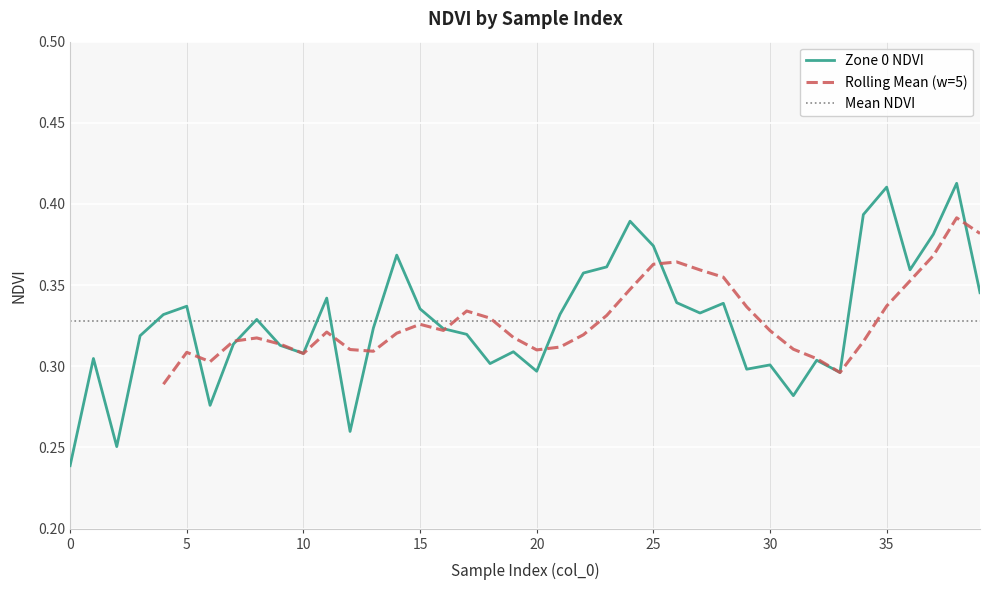

How many categories are shown in the chart?

40